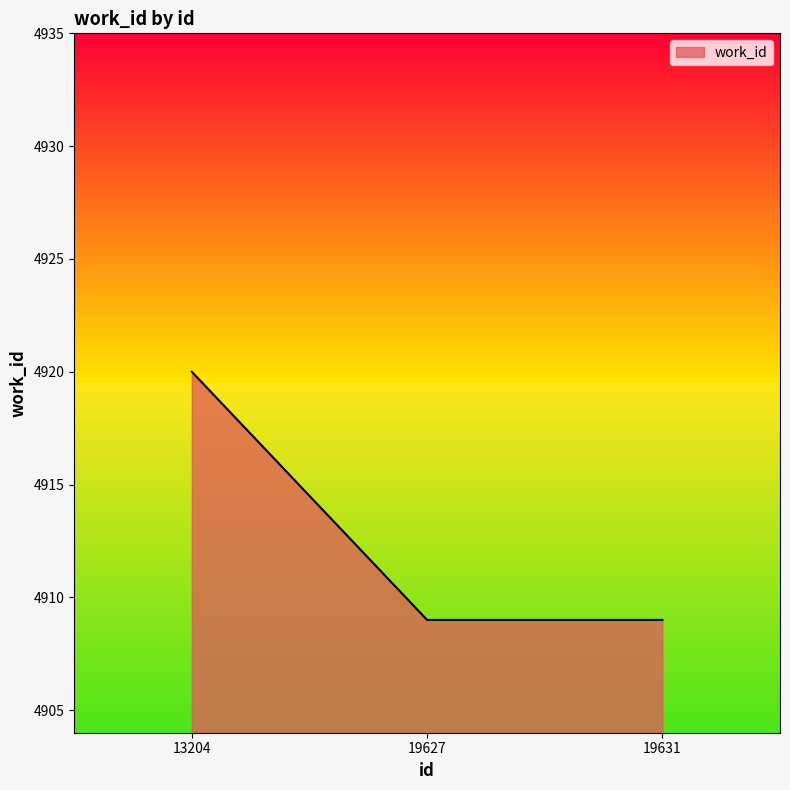

Which label corresponds to the largest value in the chart?

13204